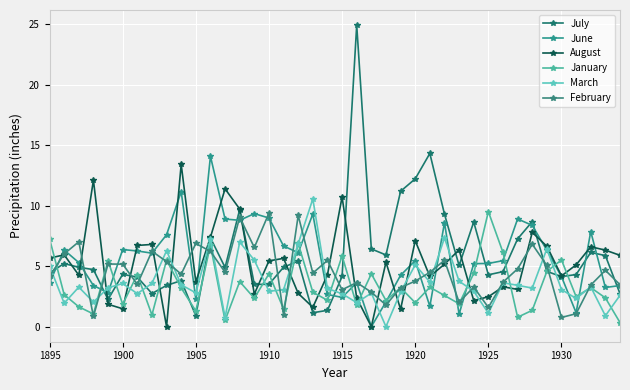

Which category has the highest value in the January series?

1925